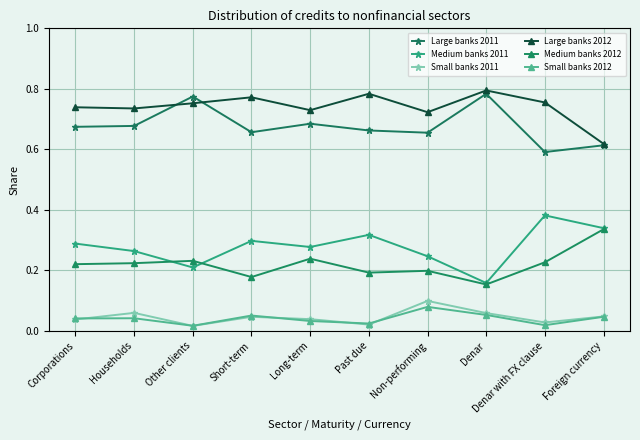

What position from the right is Long-term?

6